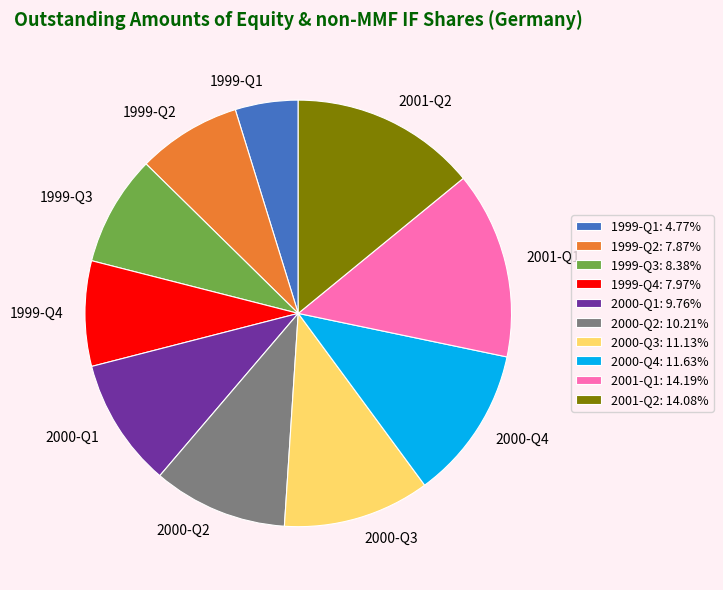

Approximately how many times larger is the value at 2001-Q1 compared to 1999-Q4?

1.8